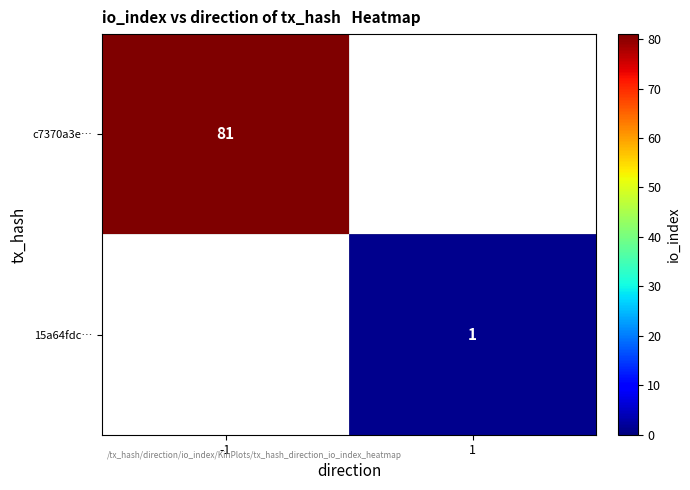

What is the maximum value shown in the chart?

81.0